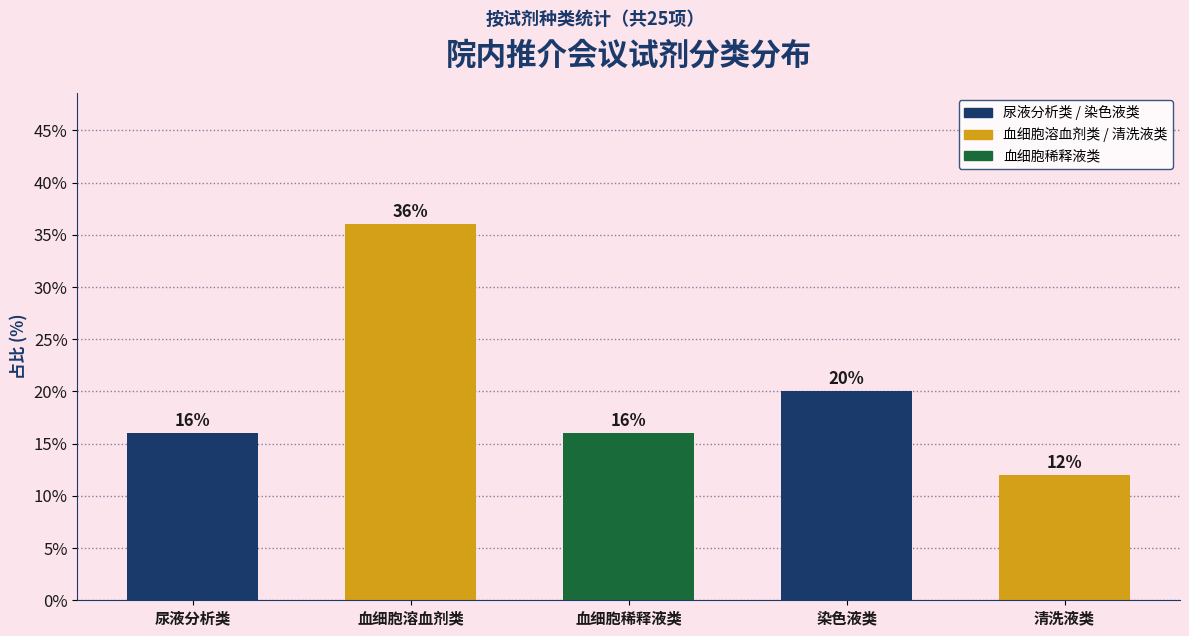

Reading right to left, extract all data points from this chart.

清洗液类=12	染色液类=20	血细胞稀释液类=16	血细胞溶血剂类=36	尿液分析类=16